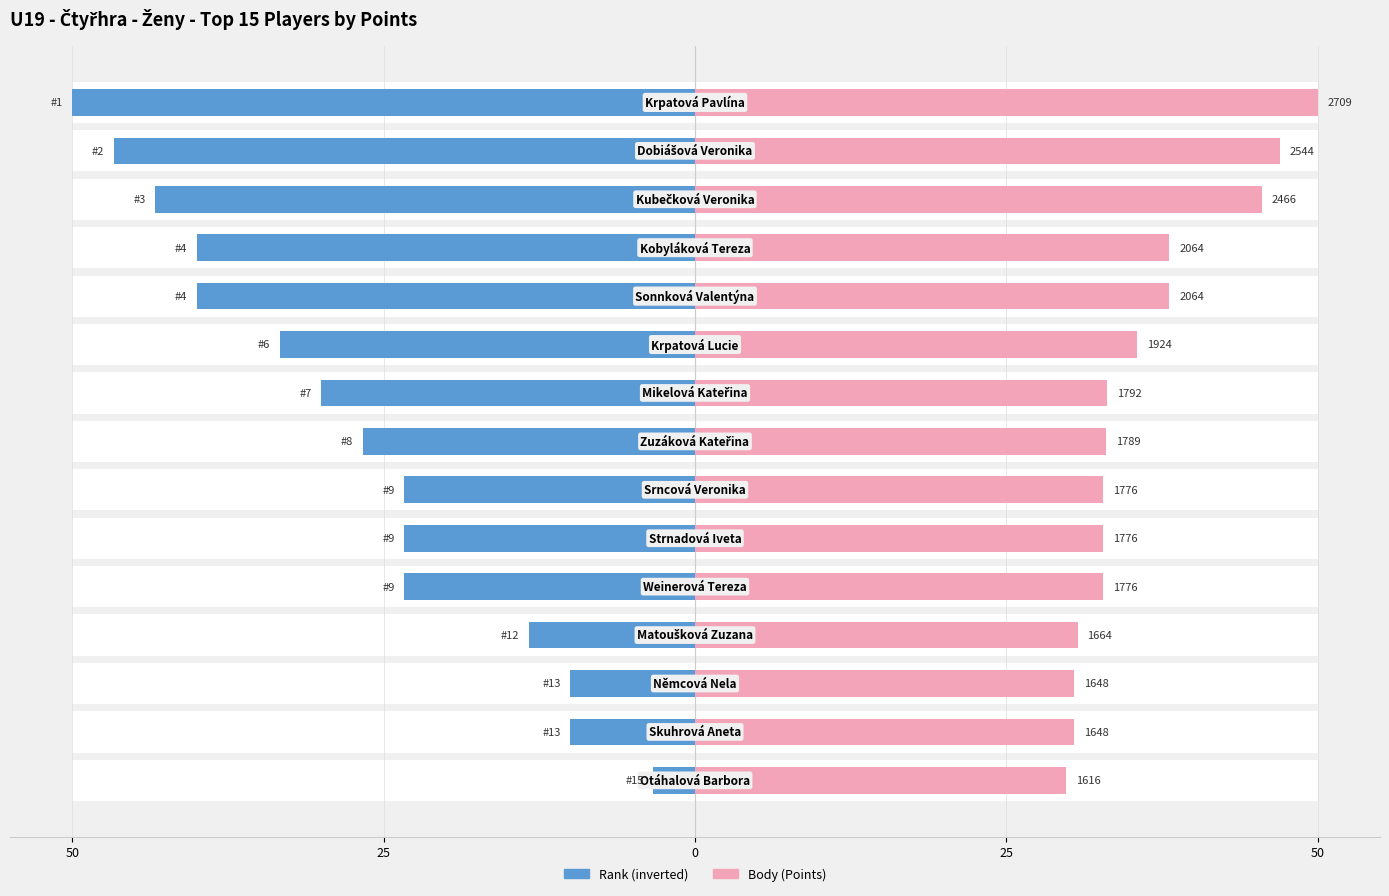

How many bars are there in each group?

2